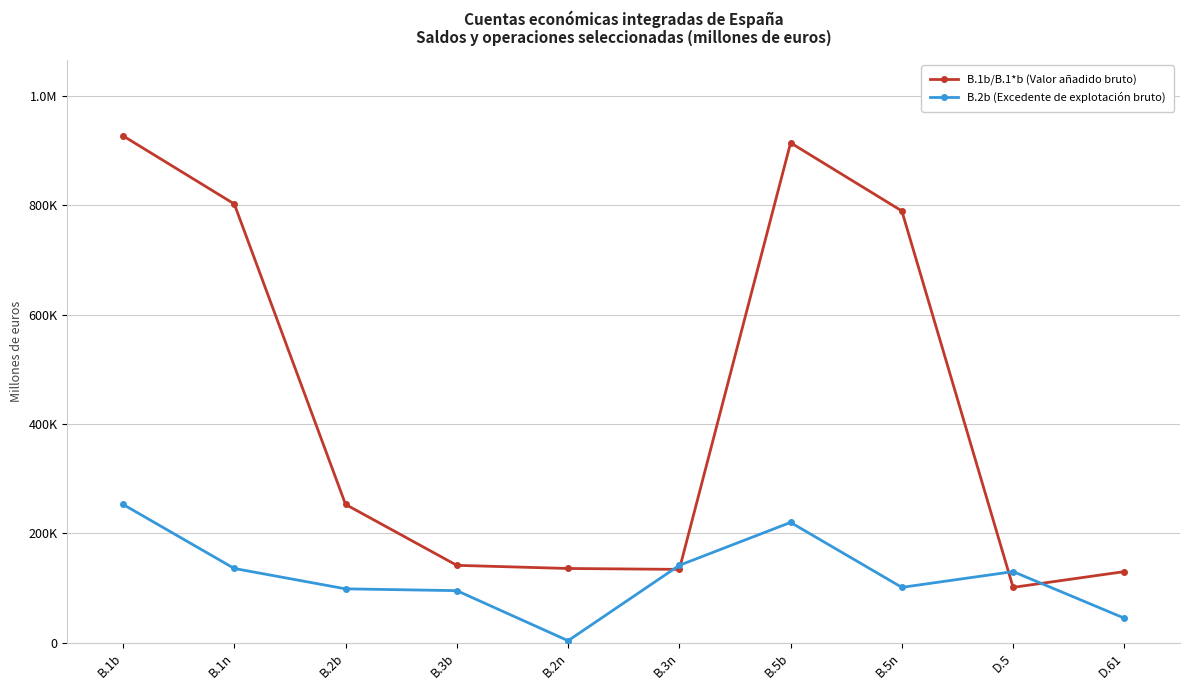

What are all the series names shown in the legend?

B.1b/B.1*b (Valor añadido bruto), B.2b (Excedente de explotación bruto)